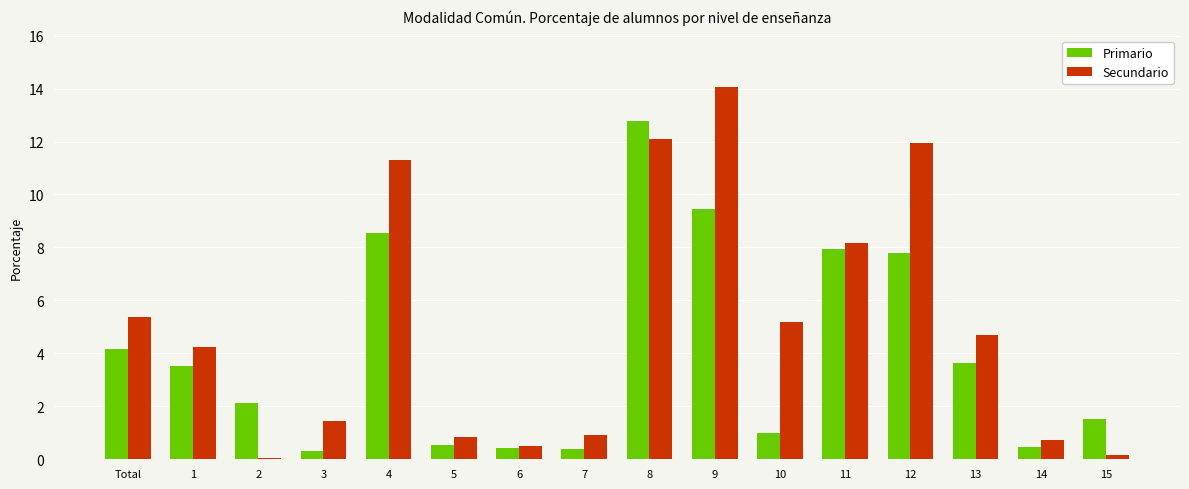

What are all the series names shown in the legend?

Primario, Secundario